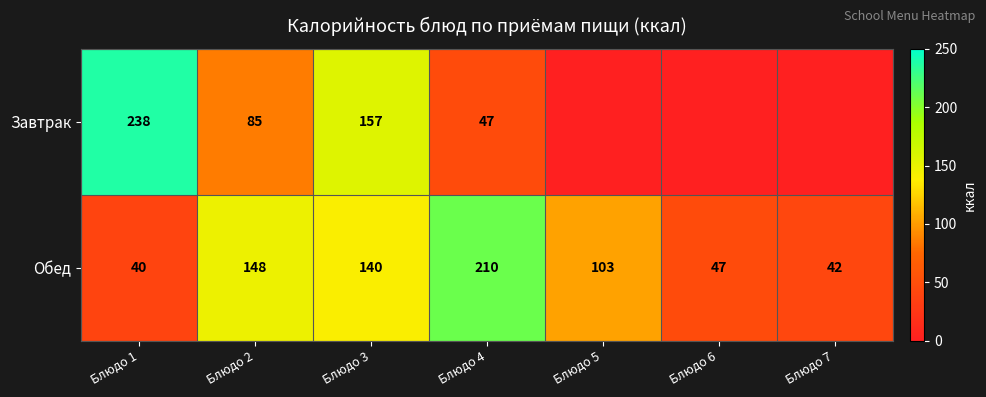

What is the total value across all series at Блюдо 4?

257